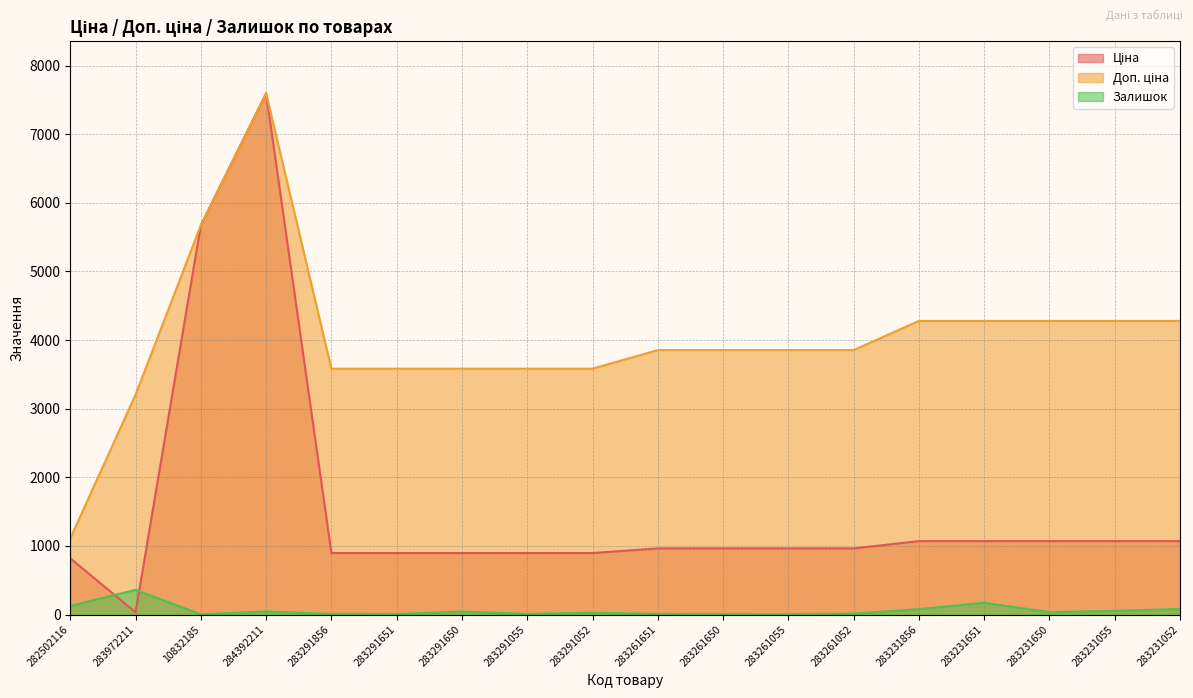

Rank the series by their average value, from lowest to highest.

Залишок, Ціна, Доп. ціна